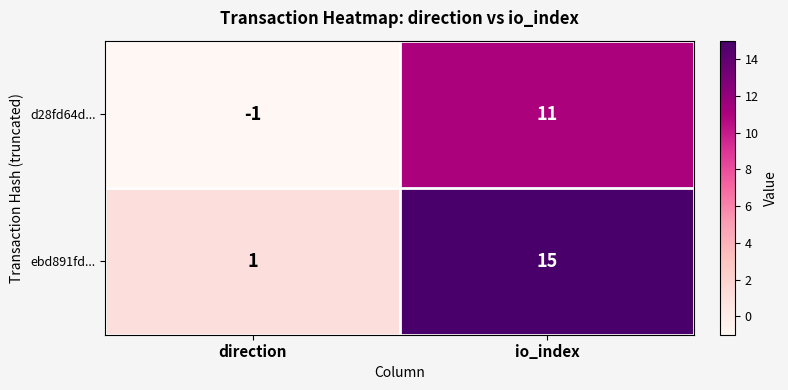

Which label corresponds to the smallest value in the chart?

direction